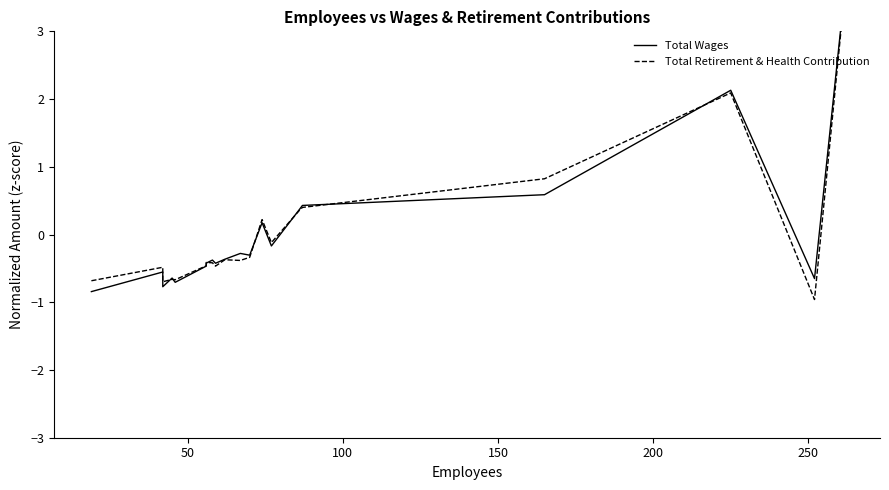

Which series has the largest range (max minus min)?

Total Retirement & Health Contribution